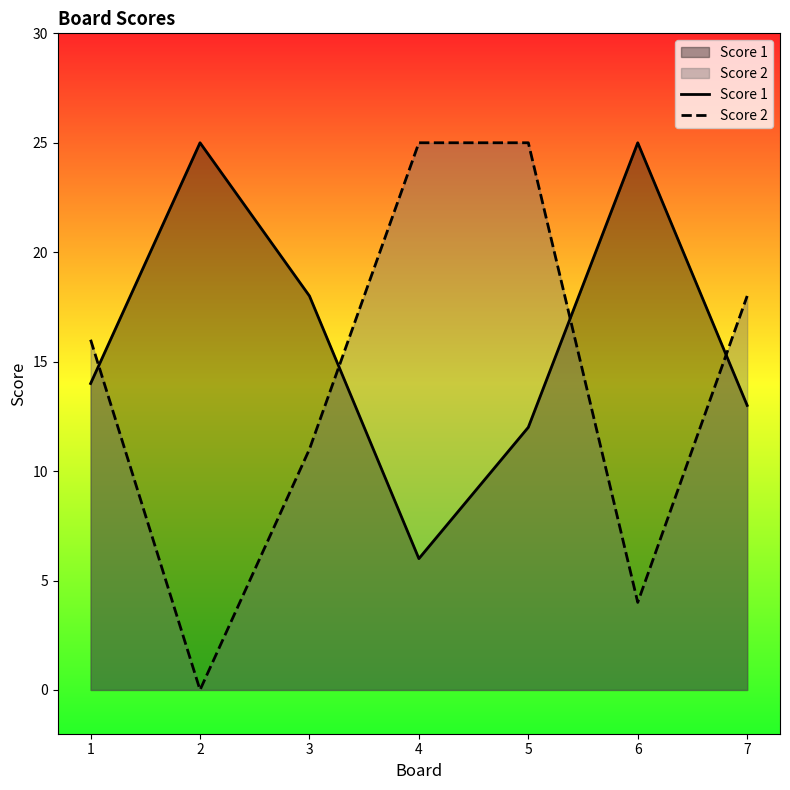

At which label does Score 1 reach its peak?

2